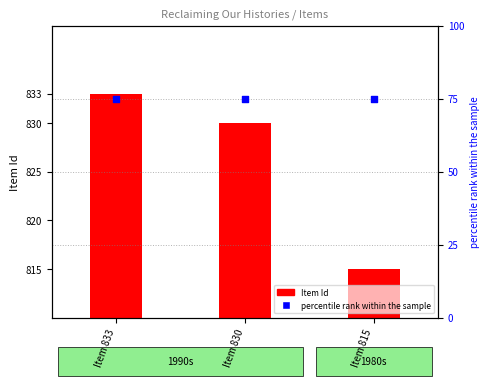

Which series contains the lowest Y value?

Item Id